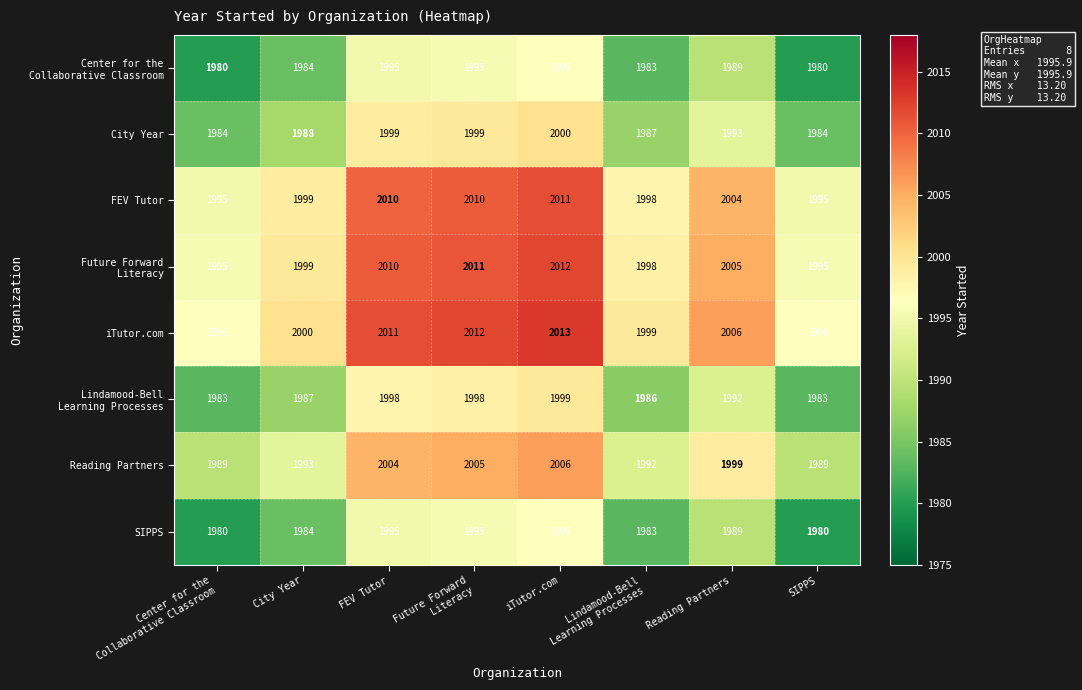

What value does the SIPPS series have at SIPPS, to the nearest 5?

1980